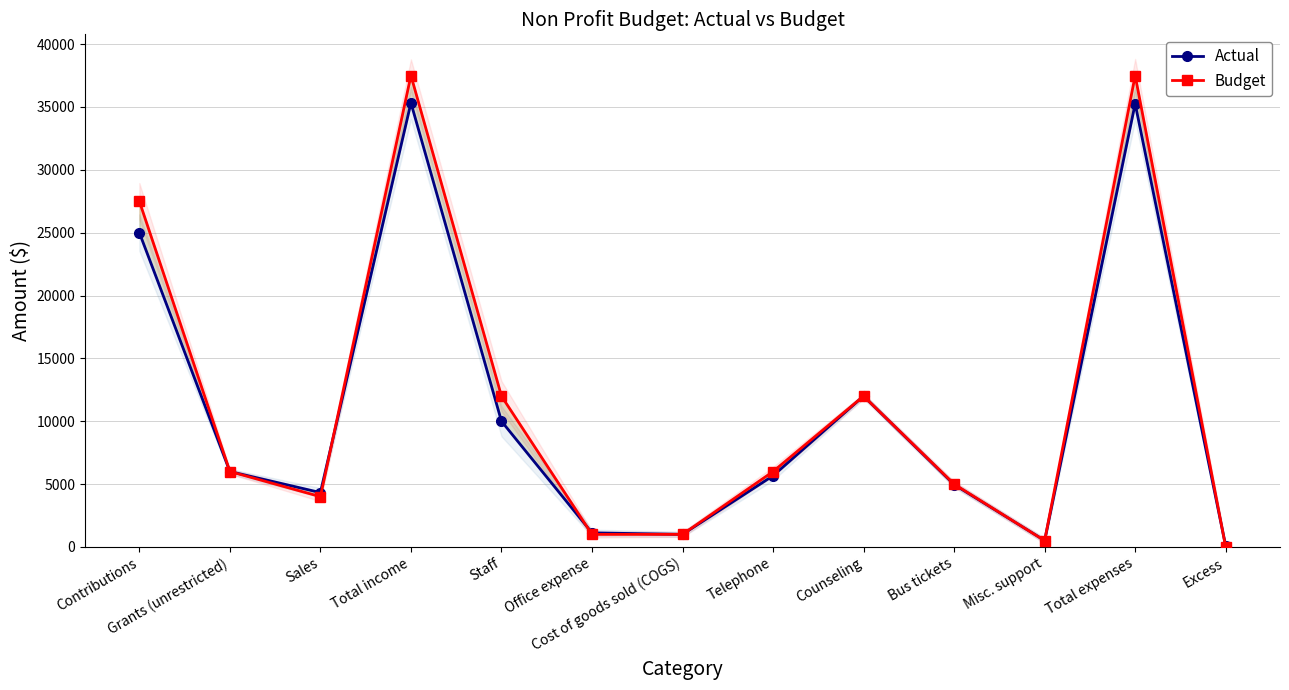

Reading right to left, list all the values displayed in this chart.

Actual: Excess=70	Total expenses=35255	Misc. support=510	Bus tickets=4960	Counseling=12000	Telephone=5665	Cost of goods sold (COGS)=1000	Office expense=1120	Staff=10000	Total income=35325	Sales=4325	Grants (unrestricted)=6000	Contributions=25000
Budget: Excess=0	Total expenses=37500	Misc. support=500	Bus tickets=5000	Counseling=12000	Telephone=6000	Cost of goods sold (COGS)=1000	Office expense=1000	Staff=12000	Total income=37500	Sales=4000	Grants (unrestricted)=6000	Contributions=27500